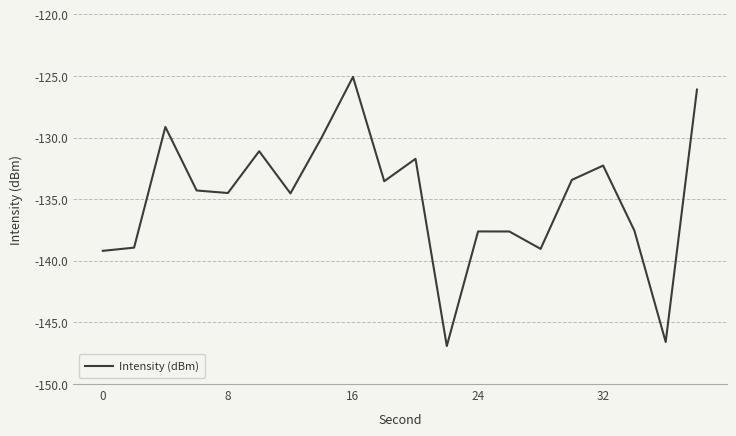

What is the difference between the maximum and minimum values?

21.8